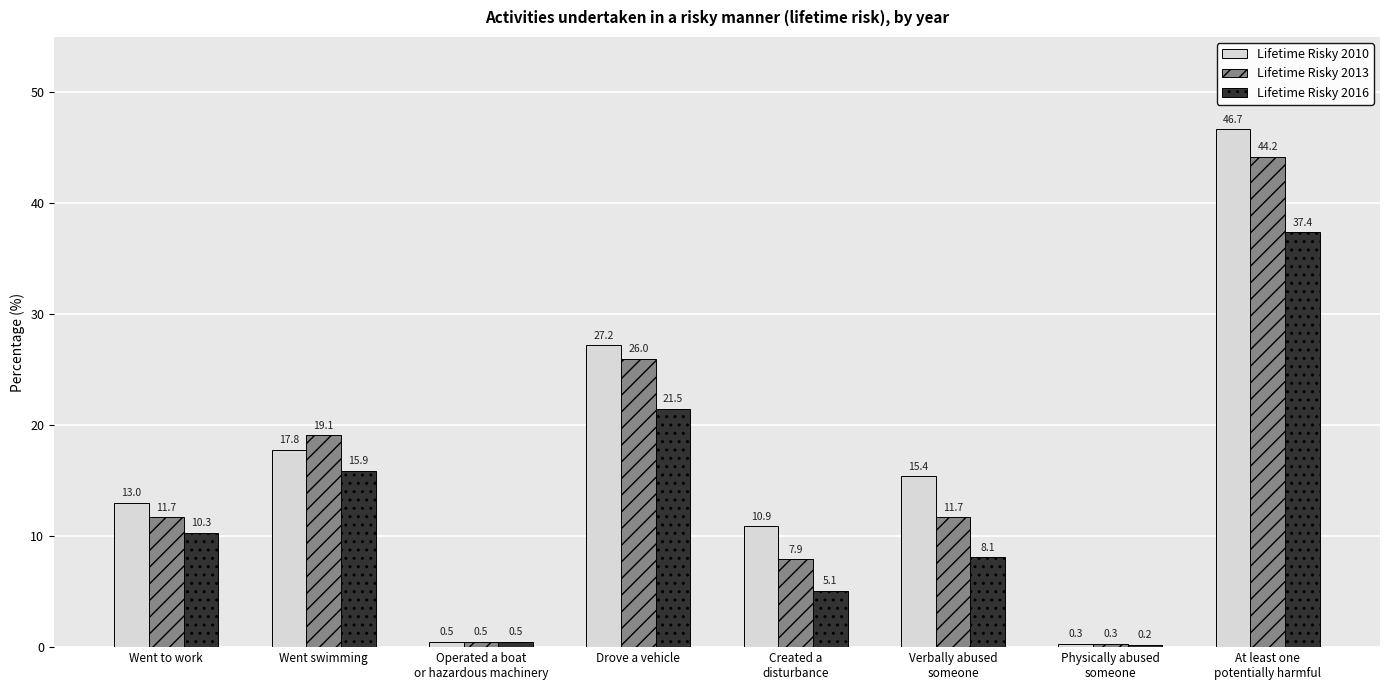

Rank the series at Drove a vehicle from lowest to highest value.

Lifetime Risky 2016, Lifetime Risky 2013, Lifetime Risky 2010